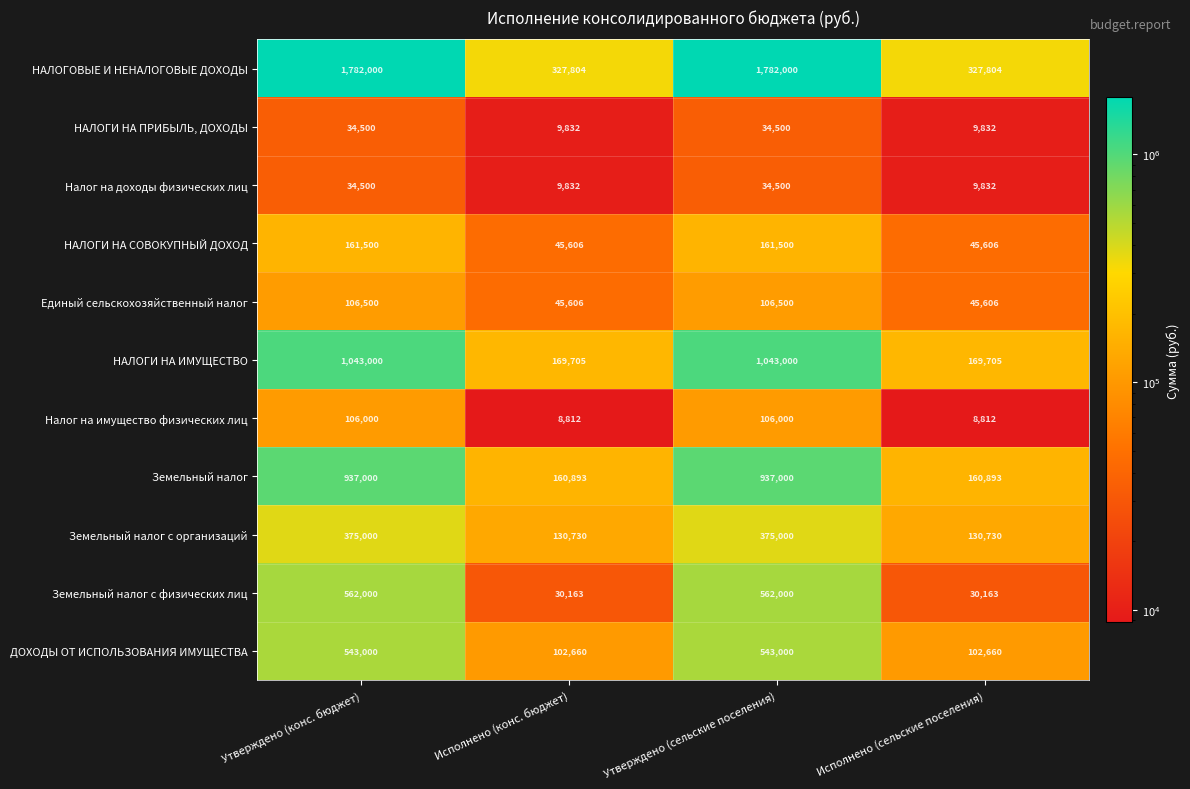

The value of Налог на имущество физических лиц at Исполнено (конс. бюджет) is 8812. True or false?

True